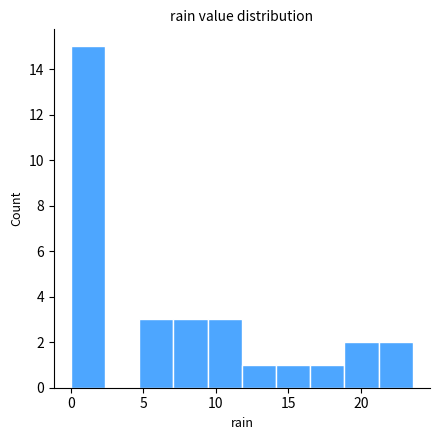

What is the height of the bar covering 16.5 to 19.0 on the x-axis? Neither the bar edges nor the heights are printed on the chart, so give them approximately, as read against the axes.

1